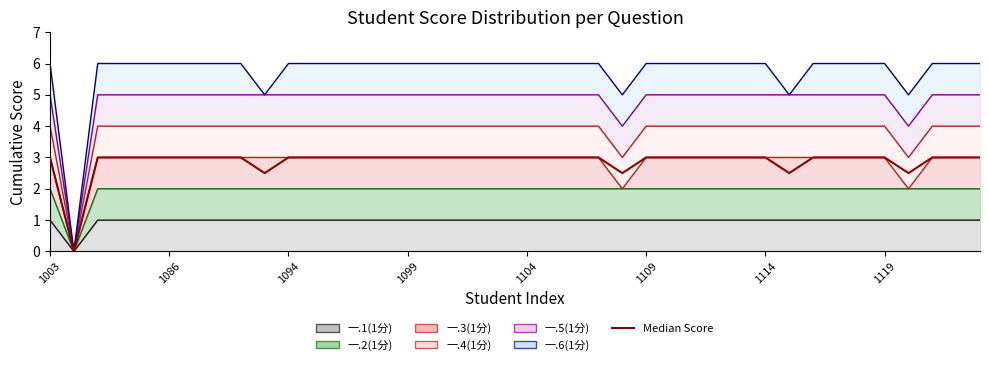

How many positive values are there?

39